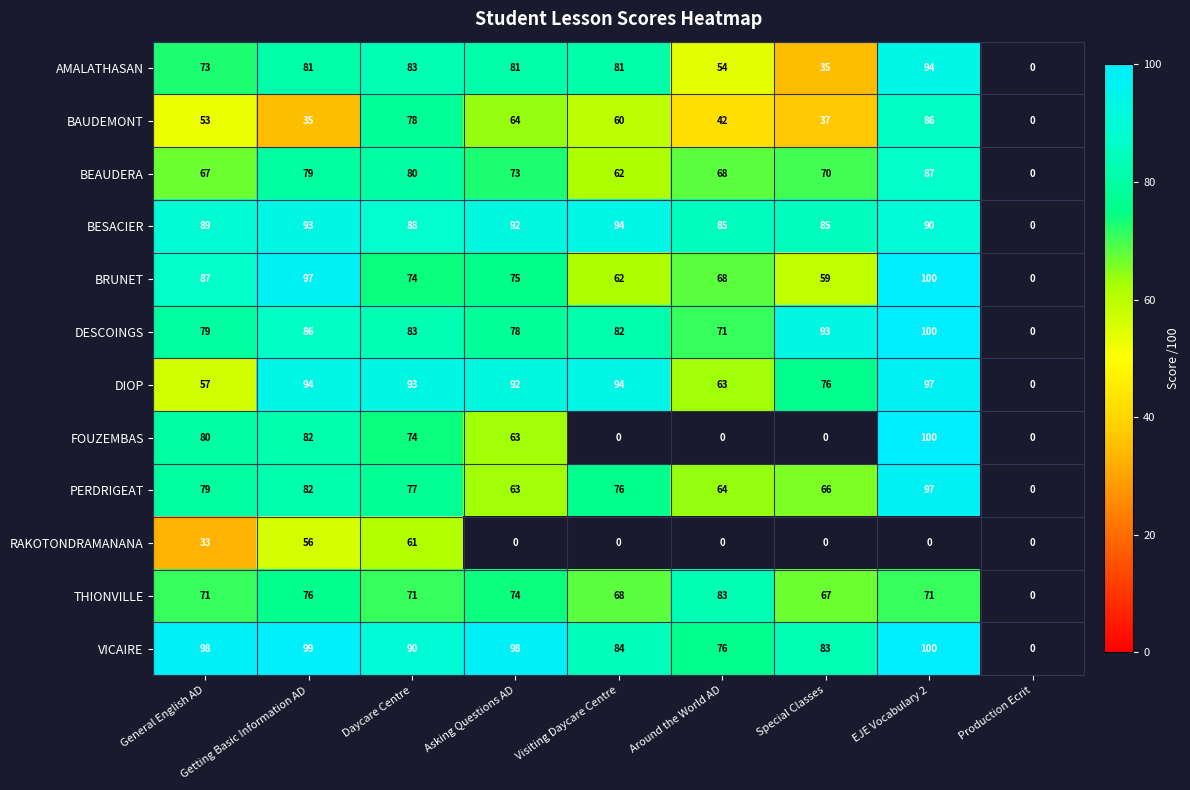

Is it true that BESACIER equals 130.8 at EJE Vocabulary 2?

False